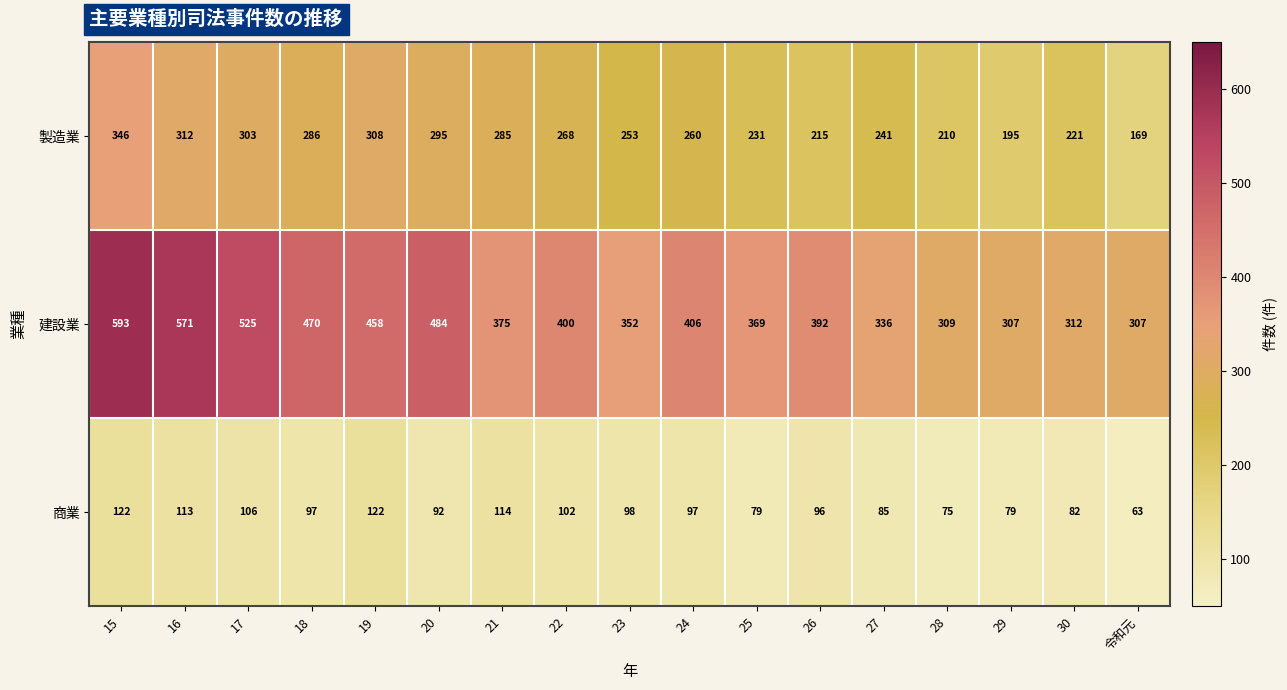

The value of 建設業 at 17 is 945. True or false?

False